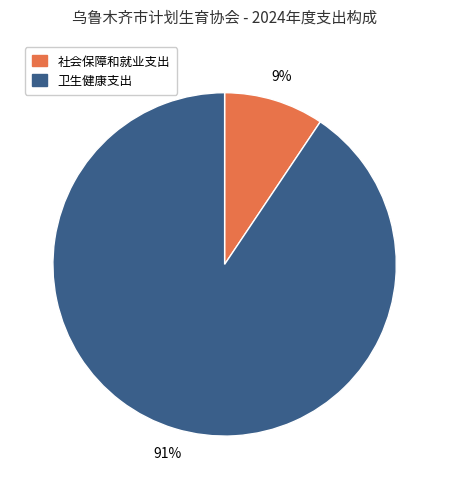

Count the number of slices in the pie.

2